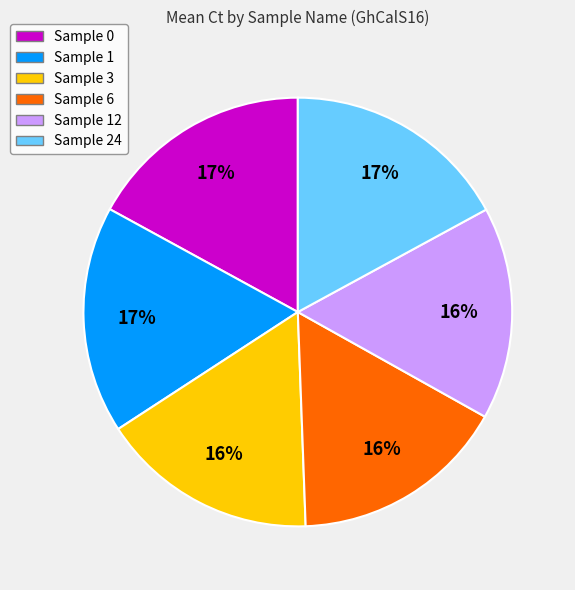

What is the ratio of the value at Sample 12 to the value at Sample 0?

0.9